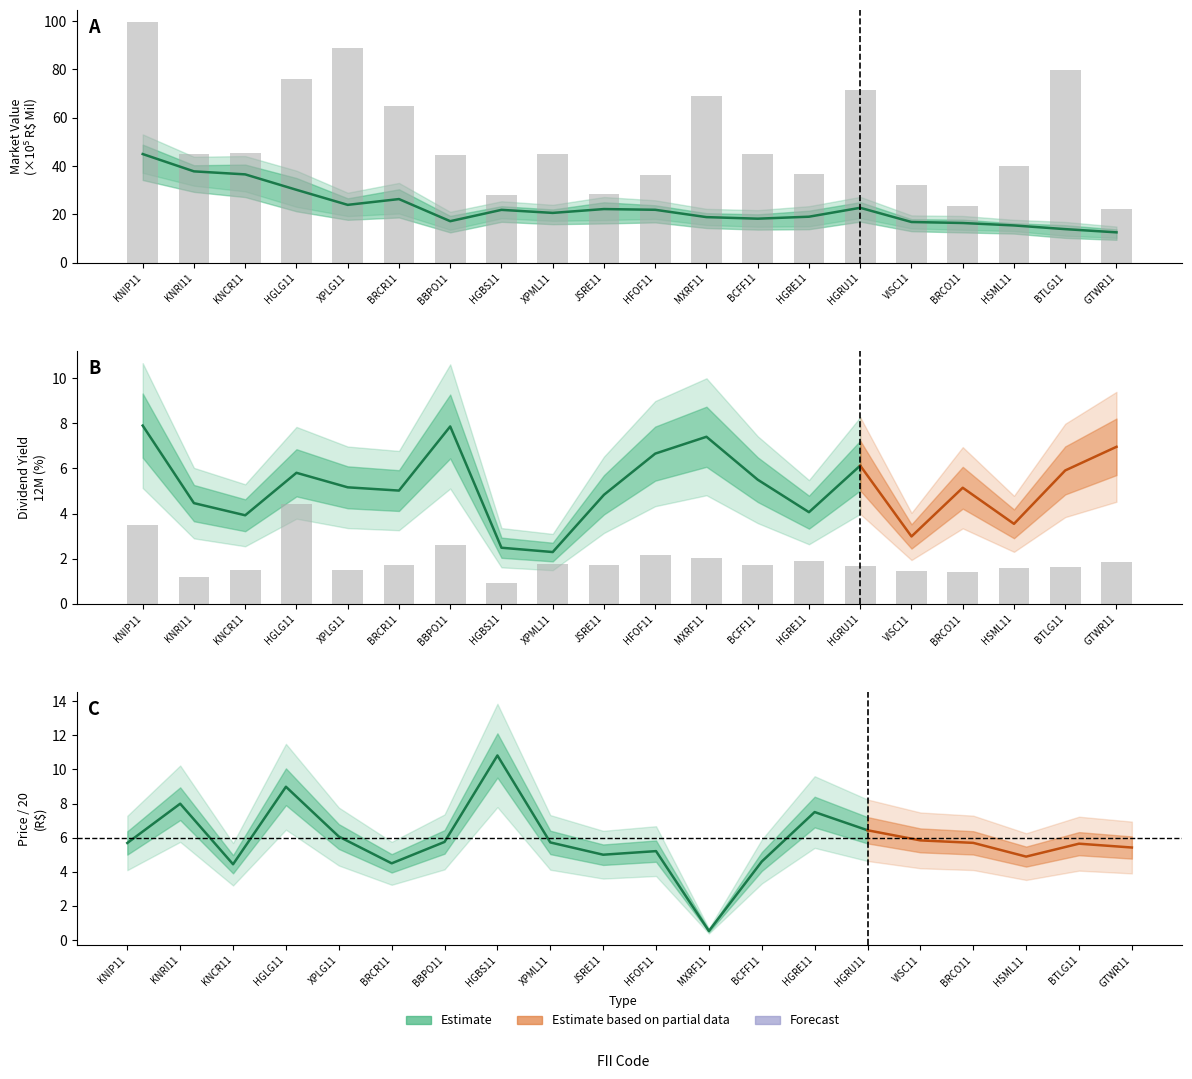

At which category is the sum across all series the highest?

KNIP11